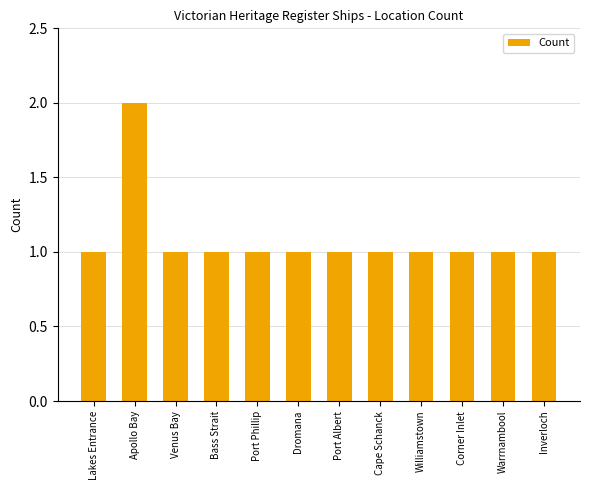

Reading left to right, transcribe all the data shown in this chart.

1	2	1	1	1	1	1	1	1	1	1	1